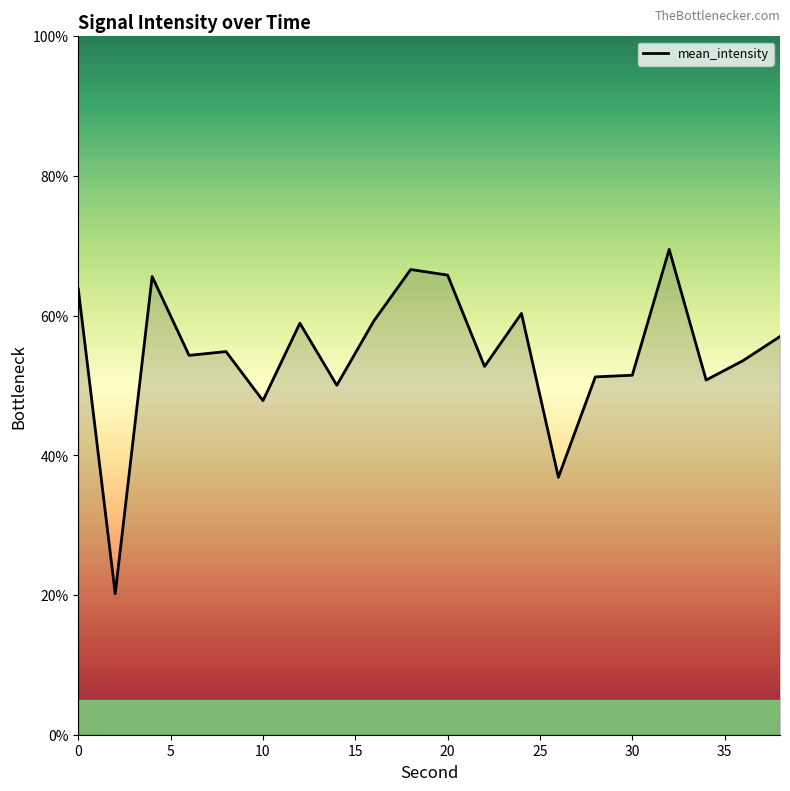

What is the maximum value shown in the chart?

69.5